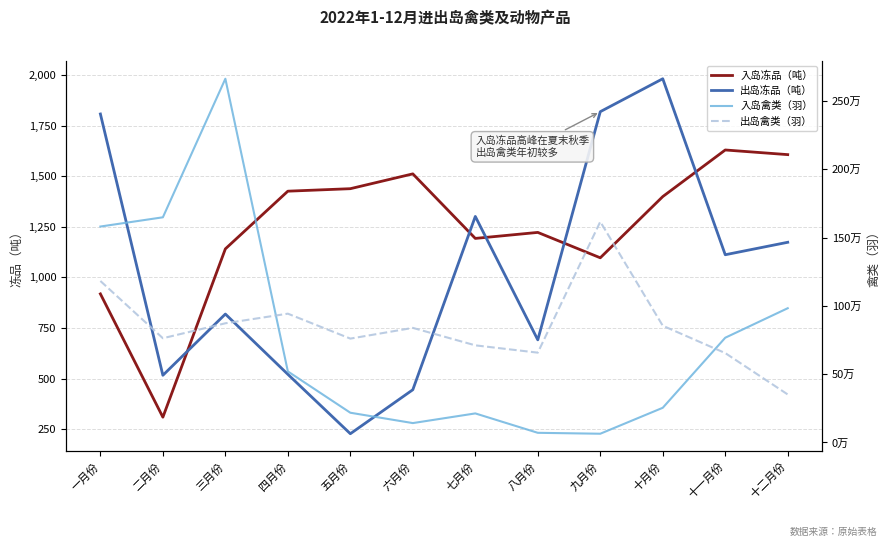

Which category has the lowest value across all series?

五月份